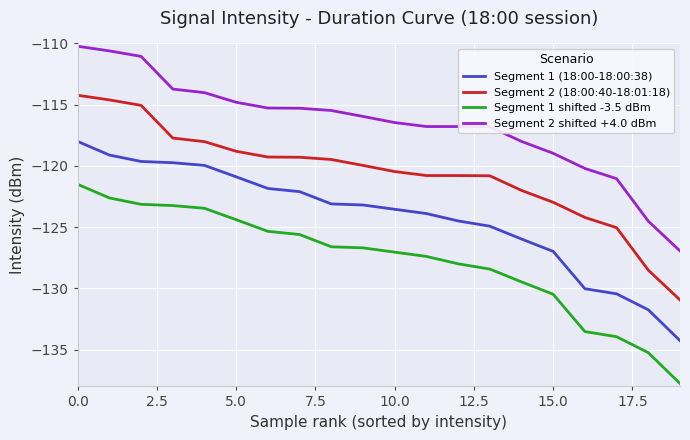

Rank the series by their maximum value, from highest to lowest.

Segment 2 shifted +4.0 dBm, Segment 2 (18:00:40-18:01:18), Segment 1 (18:00-18:00:38), Segment 1 shifted -3.5 dBm